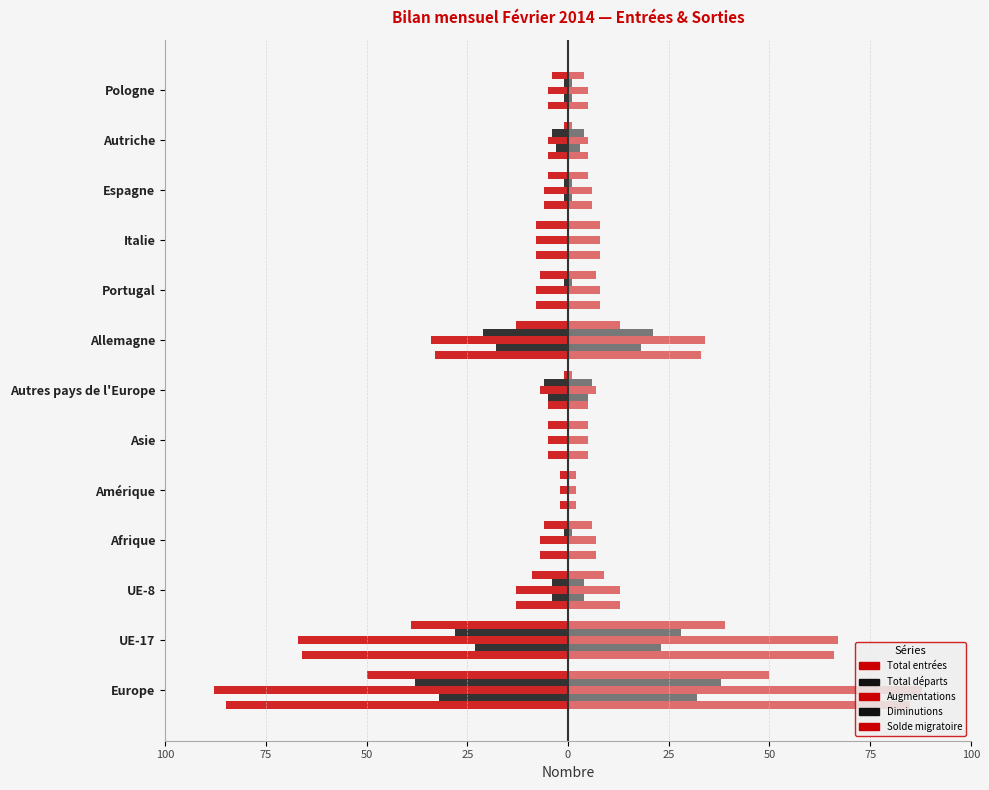

How many data points does each series have?

13